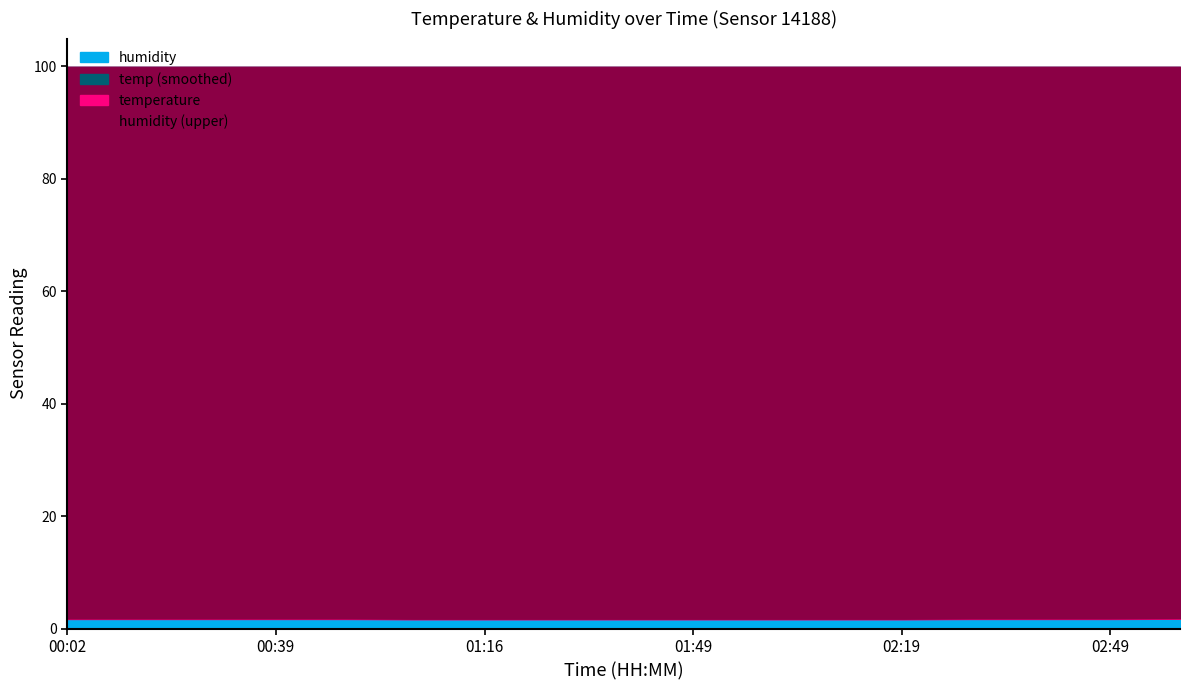

The humidity series shows 176.1 at 00:39. True or false?

False